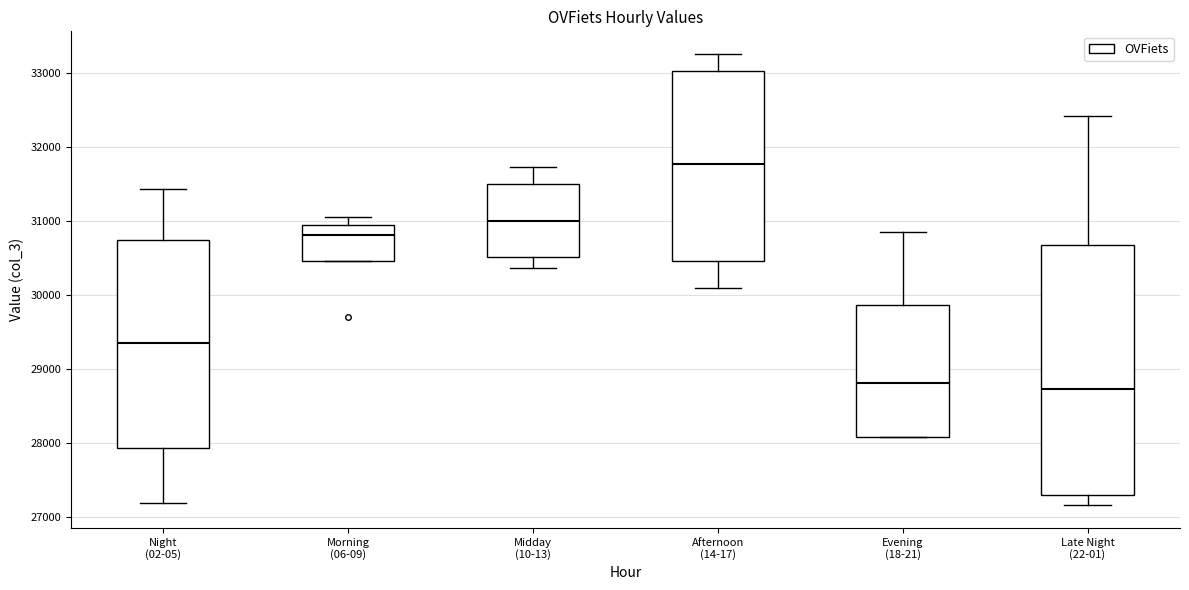

Where does the upper whisker of the box for Evening (18-21) end on the y-axis? The values are not printed on the chart, so give them approximately, as read against the axis.

30800